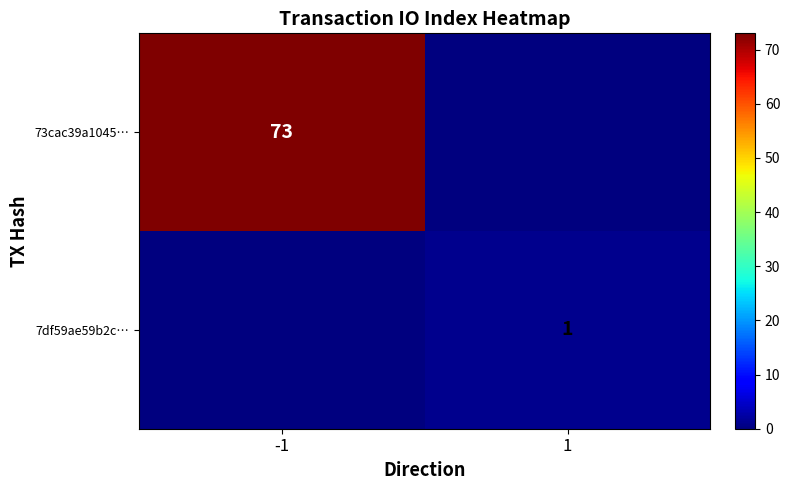

Is it true that 73cac39a1045… equals 130 at -1?

False